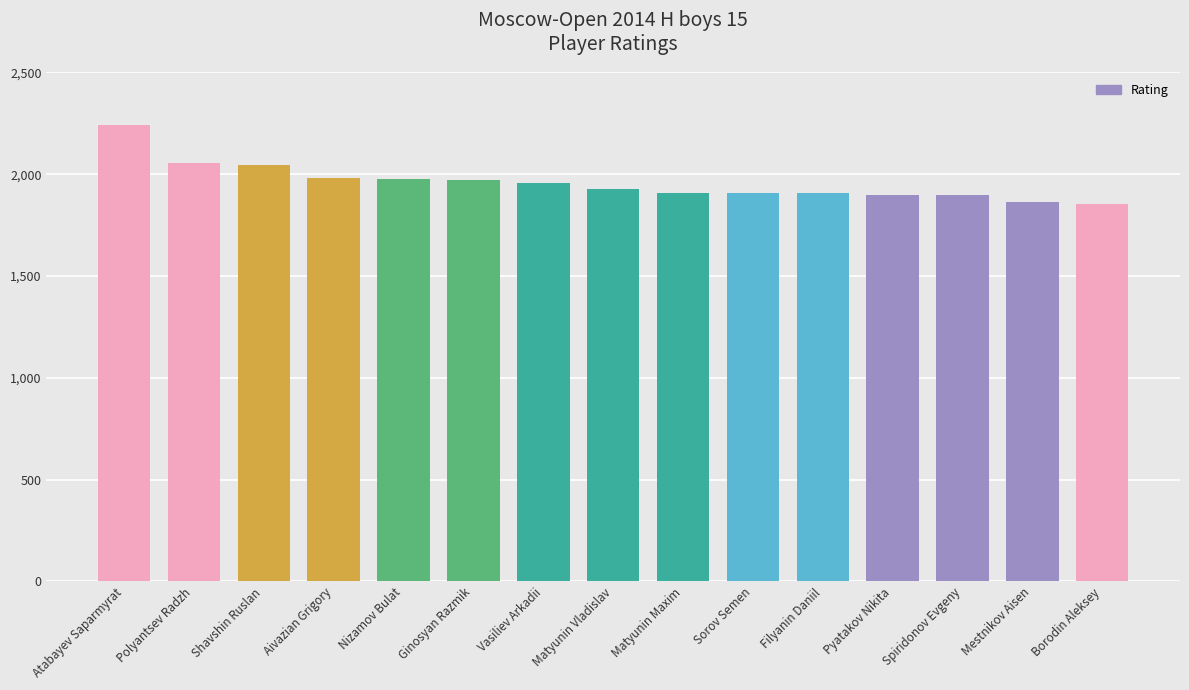

True or false: the data shows 1898 at Spiridonov Evgeny.

True